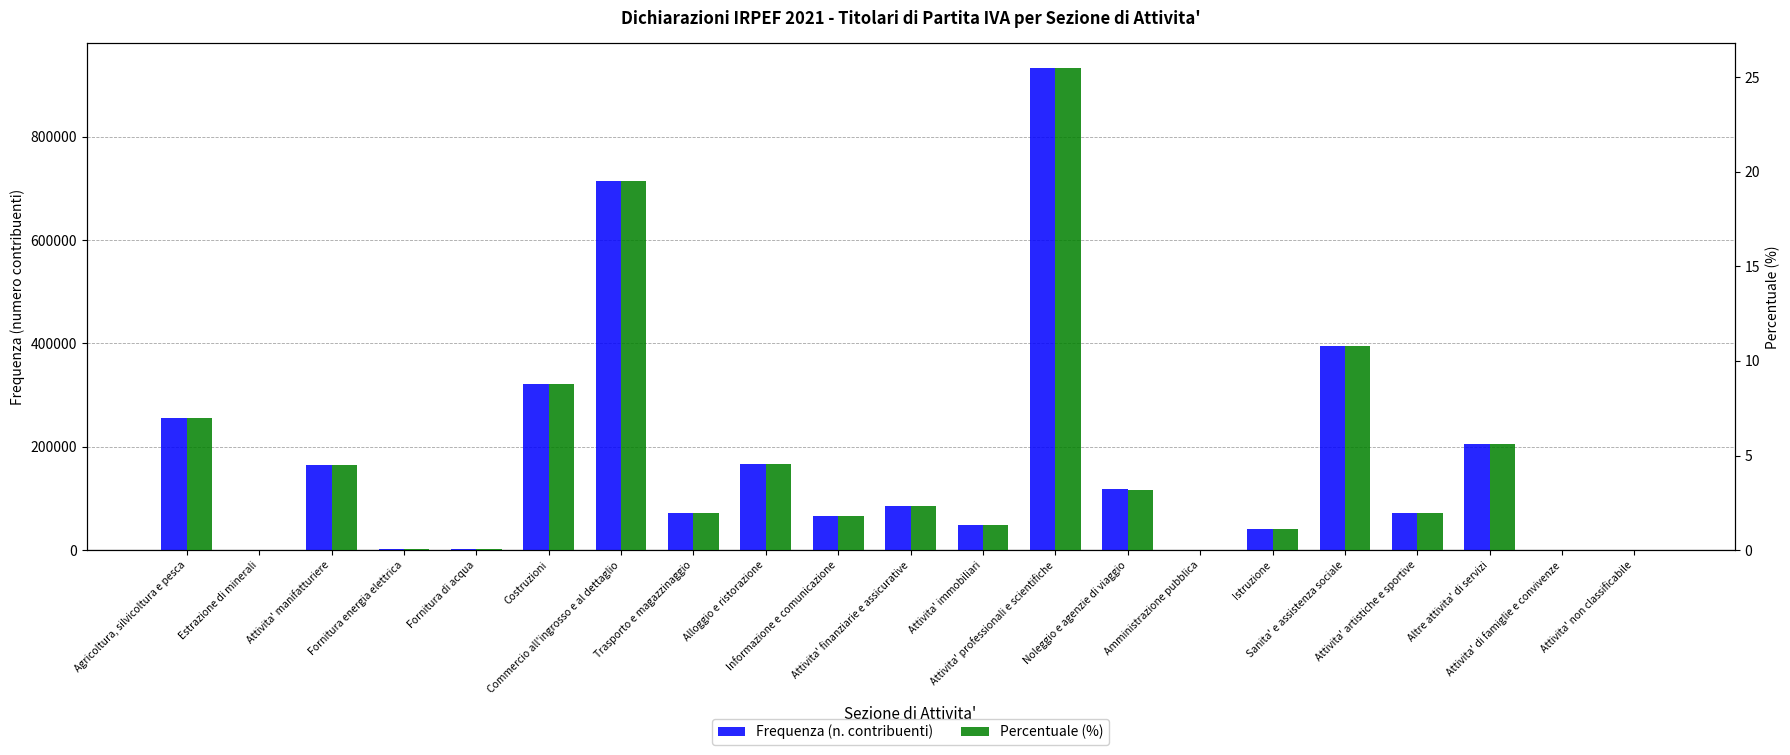

List the series in order of their overall mean, lowest first.

Percentuale (%), Frequenza (n. contribuenti)